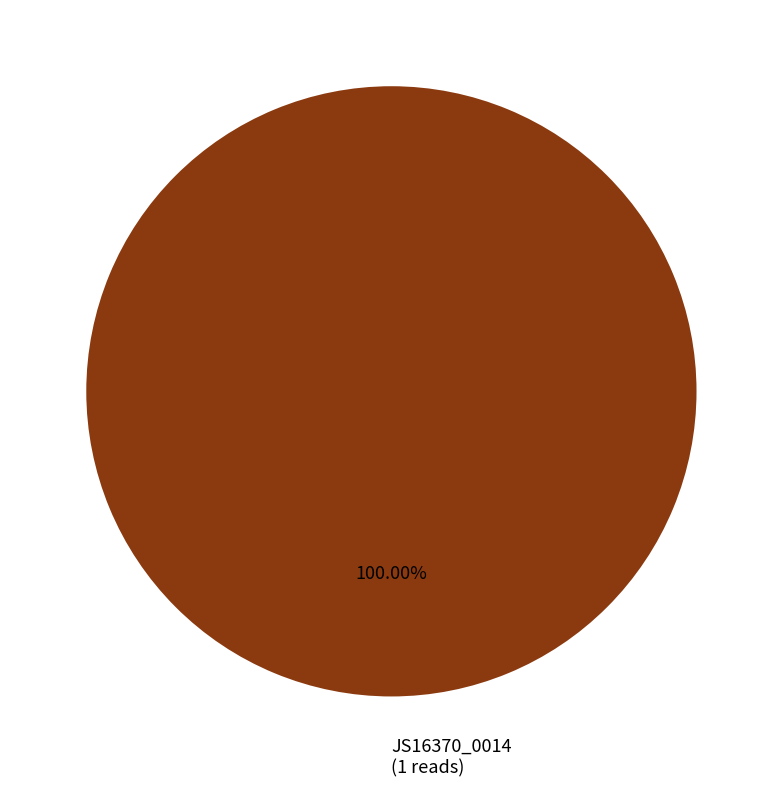

Is JS16370_0014 (1 reads) the majority of the pie?

Yes